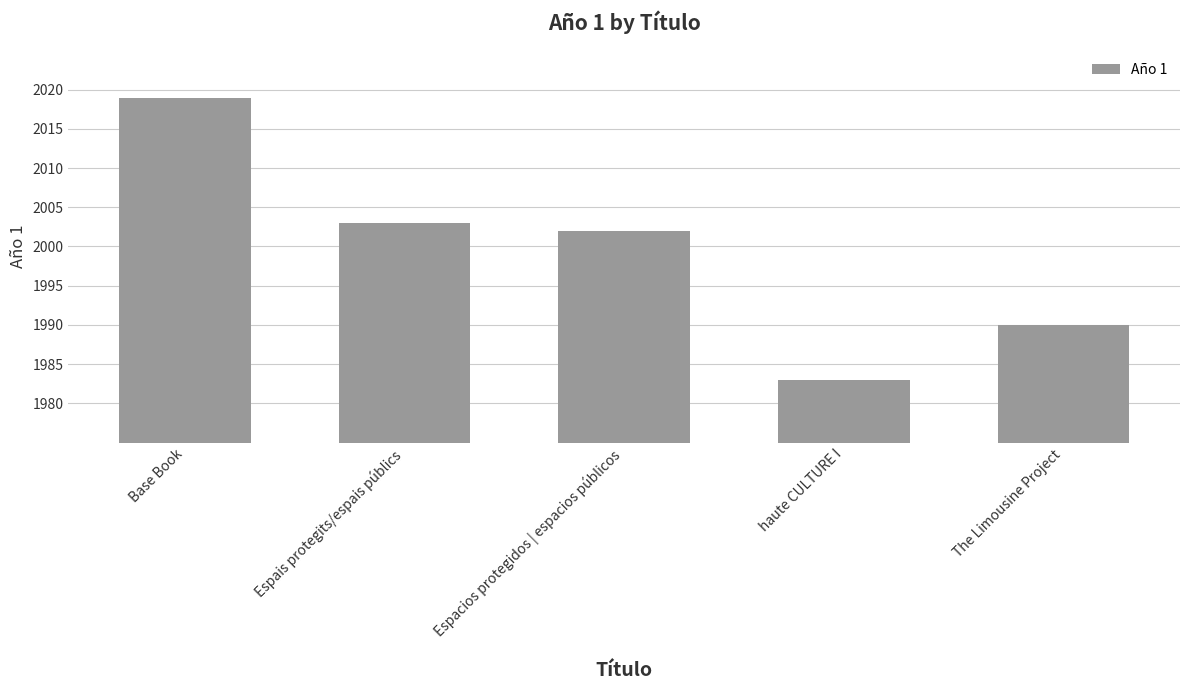

The value at Espais protegits/espais públics is 2003. True or false?

True